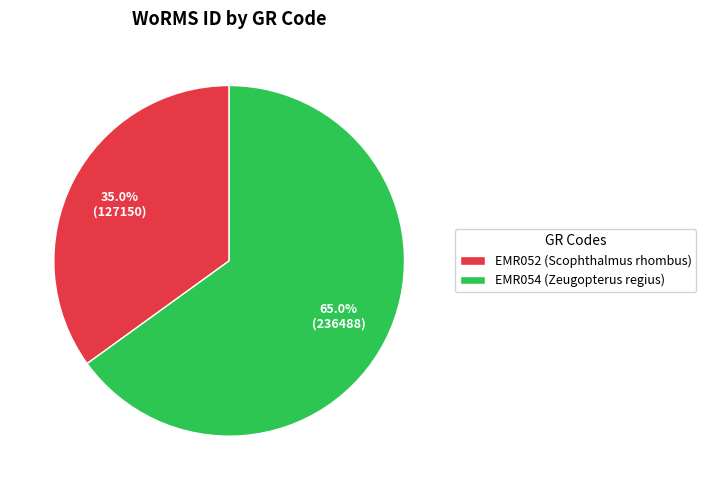

Which slice represents more than half of the pie?

EMR054 (Zeugopterus regius)